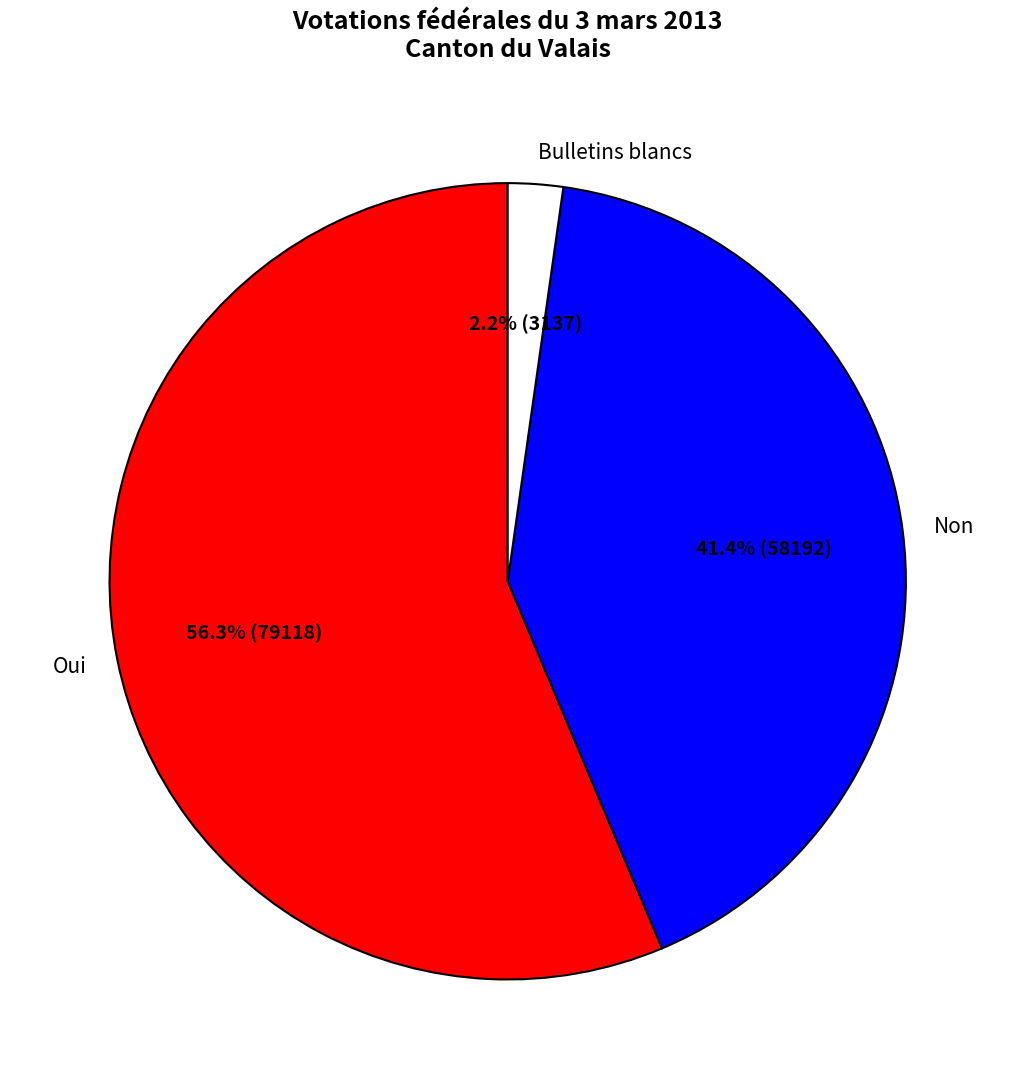

Is it true that Bulletins blancs is 2% of the pie?

True